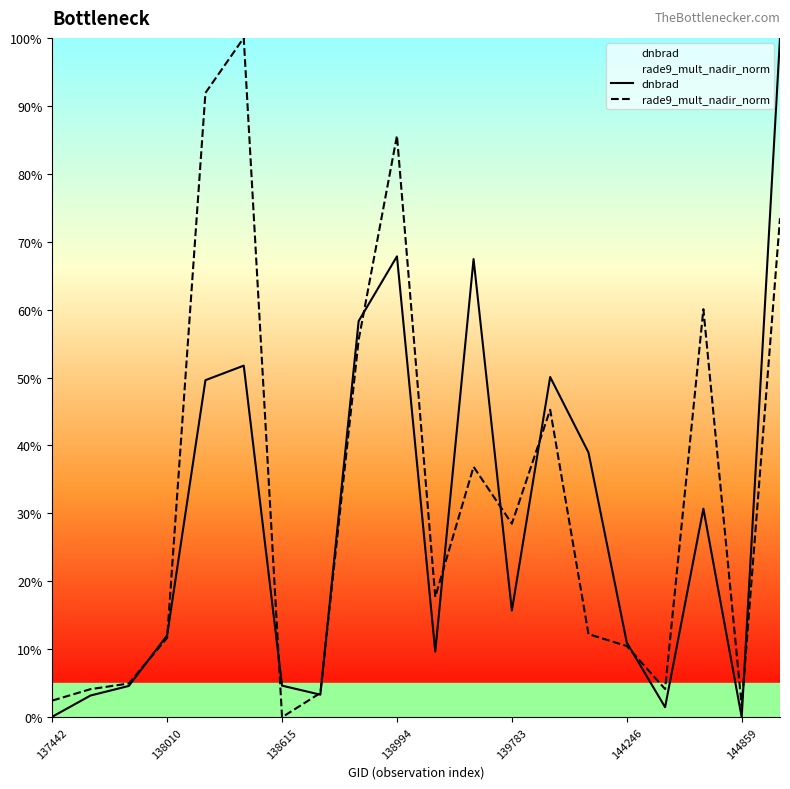

At how many categories does at least one series exceed 73?

4